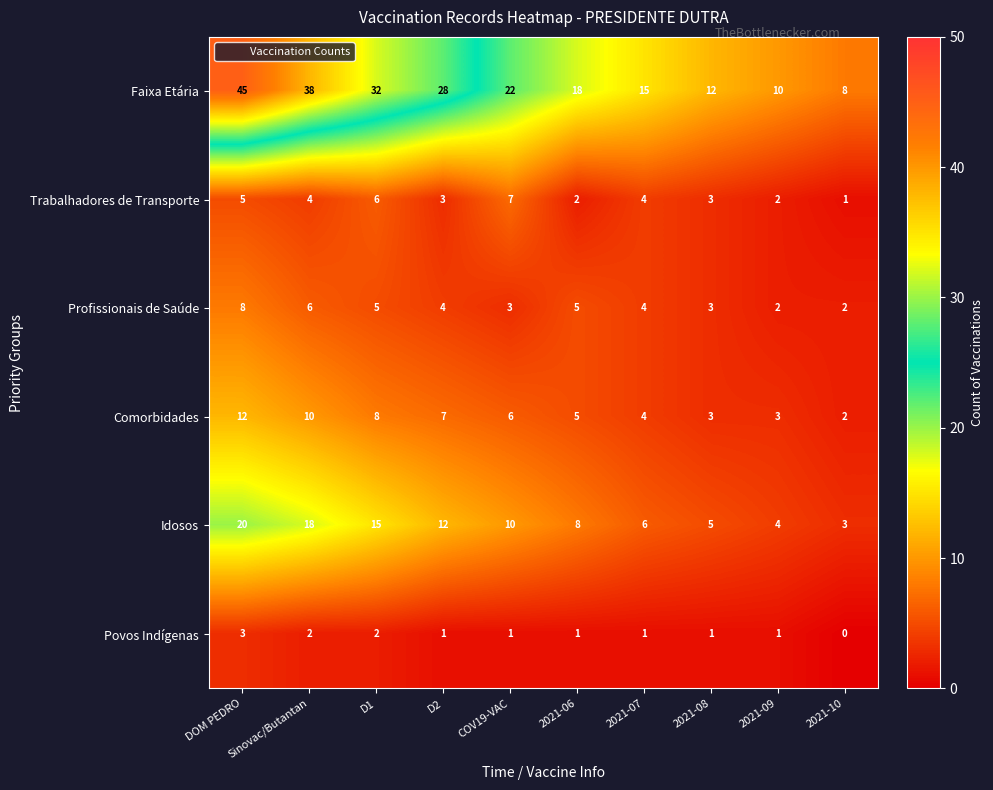

What is the difference between the maximum and second lowest values in the Comorbidades series?

9